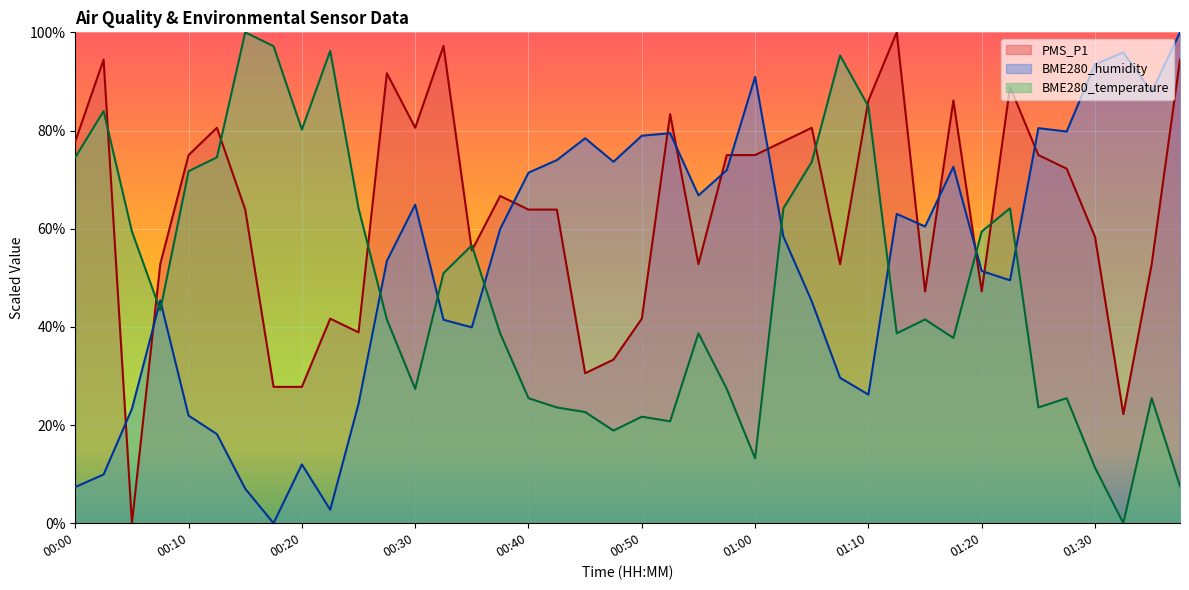

Where is PMS_P1 nearest to the value 49?

01:15